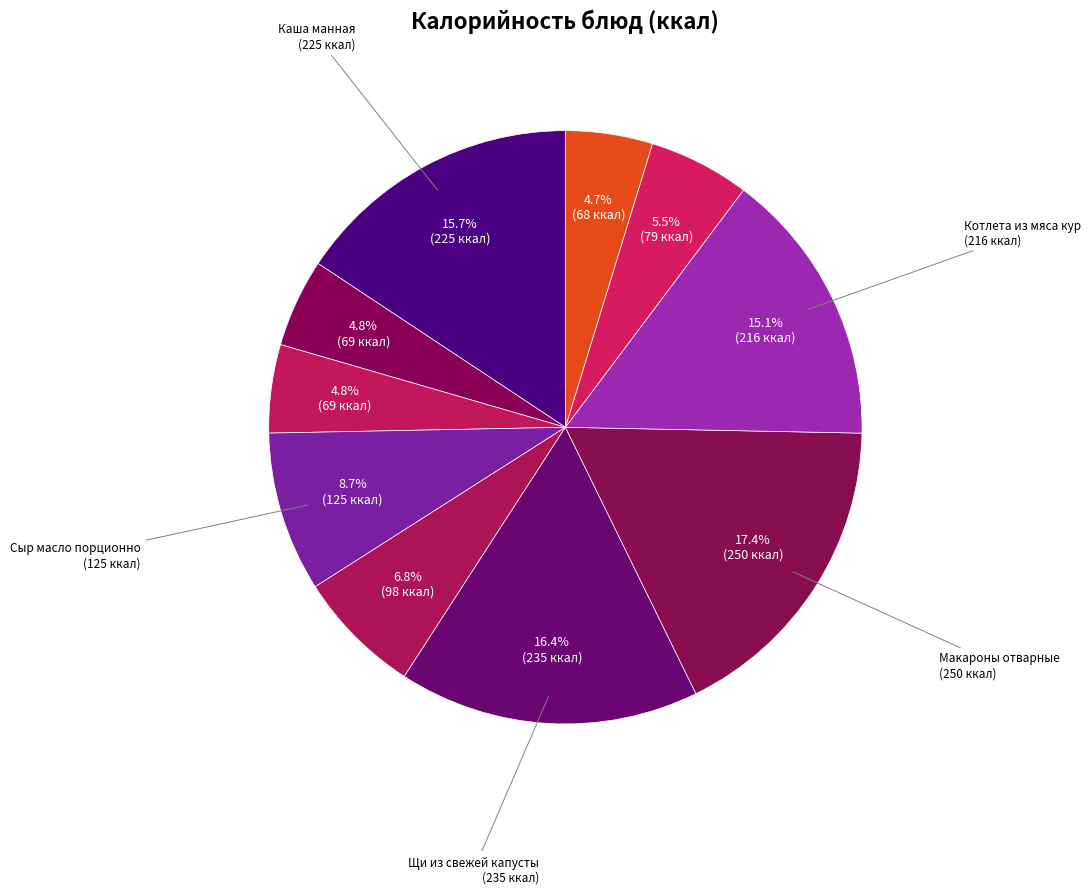

What is the smallest slice in the pie chart?

Компот из смородины